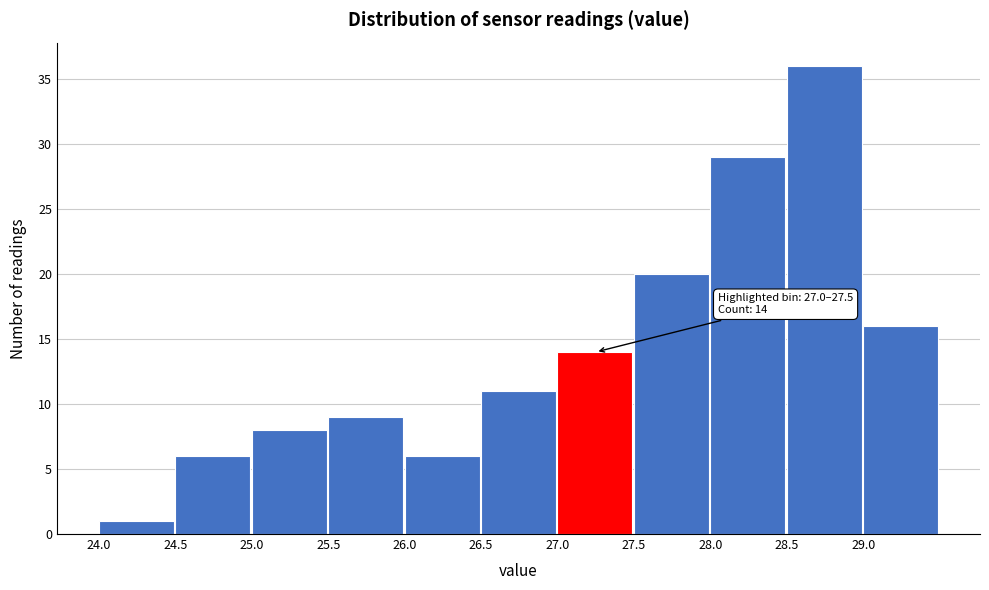

Over which range of the x-axis is the bar tallest?

28.5 to 29.0